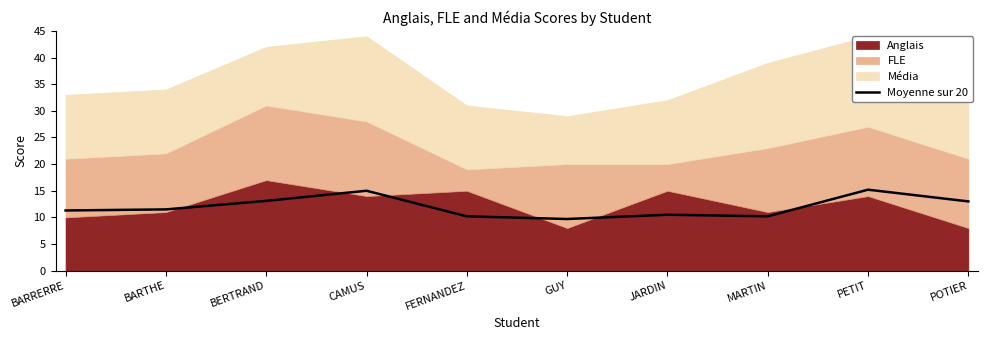

How many interior local valleys (lower than both neighbors) does the data have?

2